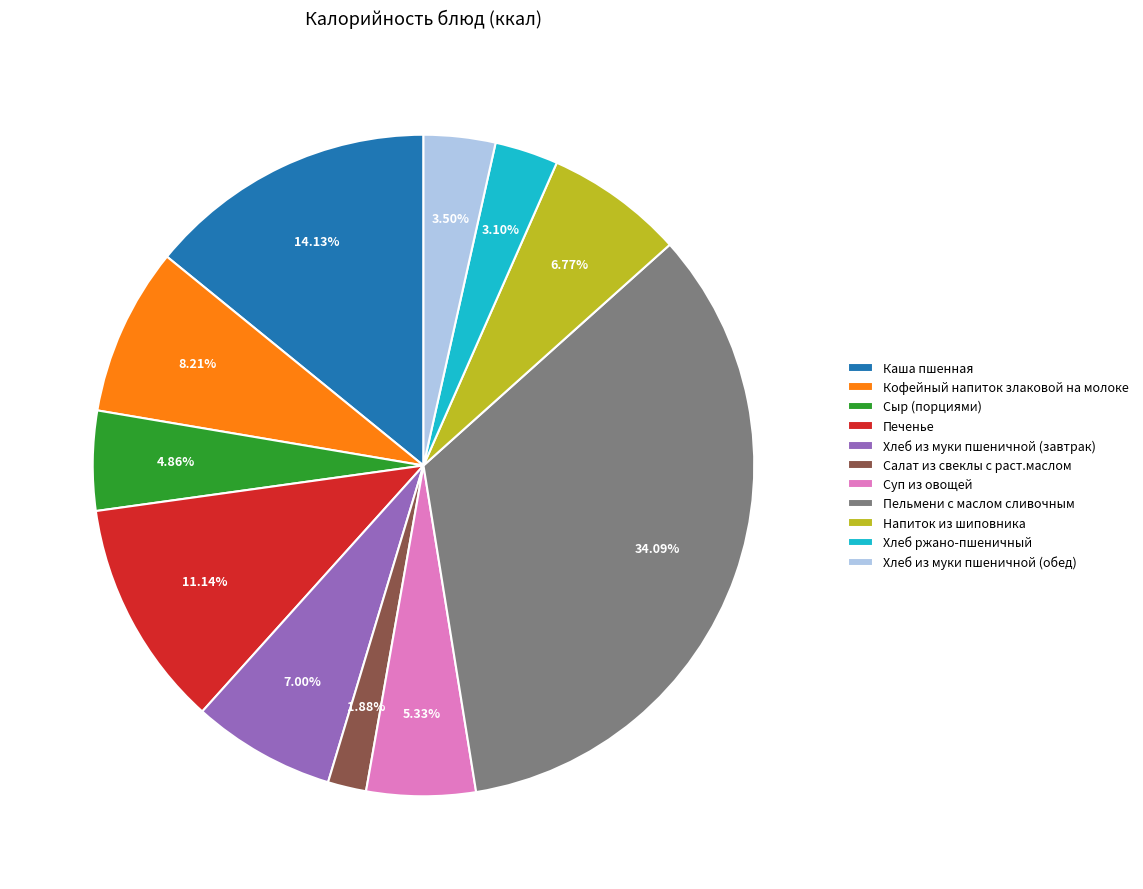

Approximately how many times larger is the value at Напиток из шиповника compared to Печенье?

0.6